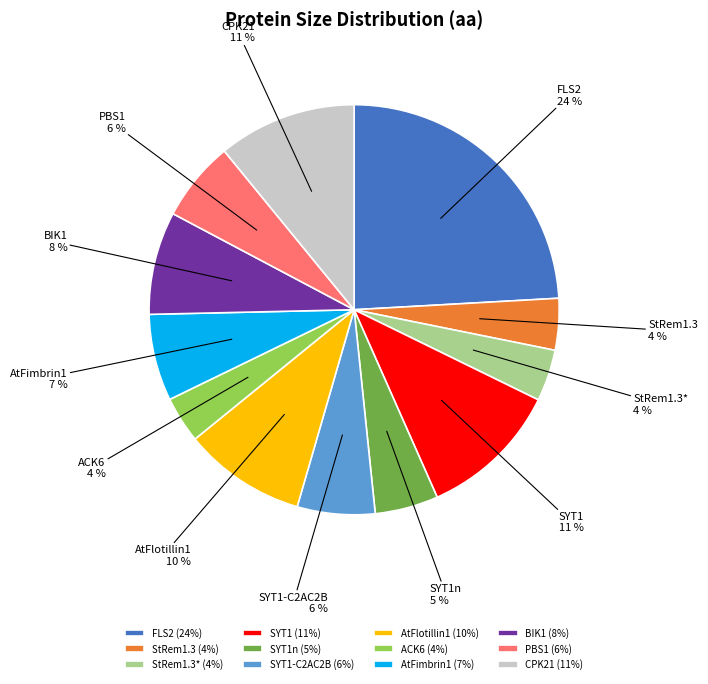

To the nearest percent, what portion does SYT1n represent?

5%